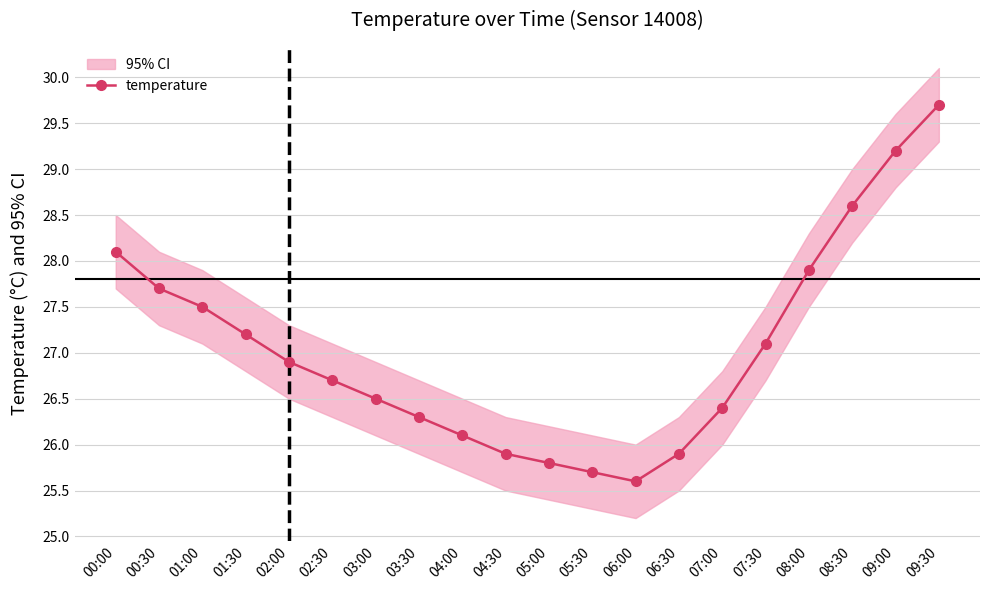

Which has a higher value, 05:00 or 02:30?

02:30